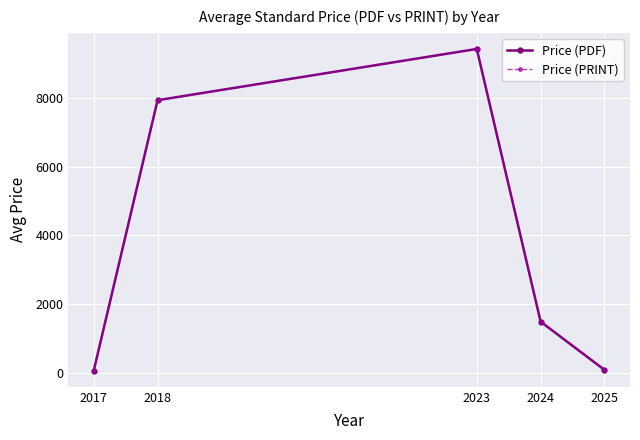

Which series has the largest total across all categories?

Price (PDF)